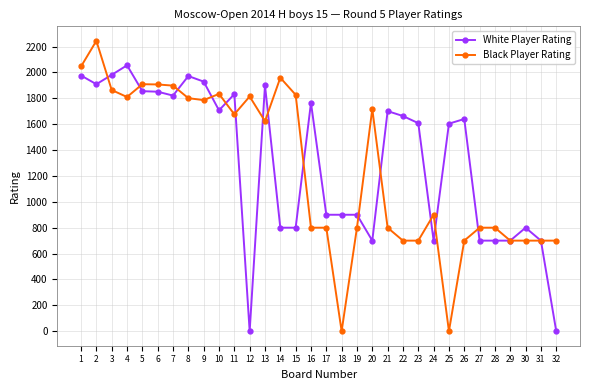

True or false: White Player Rating has more than 1 points higher than both neighbors.

True